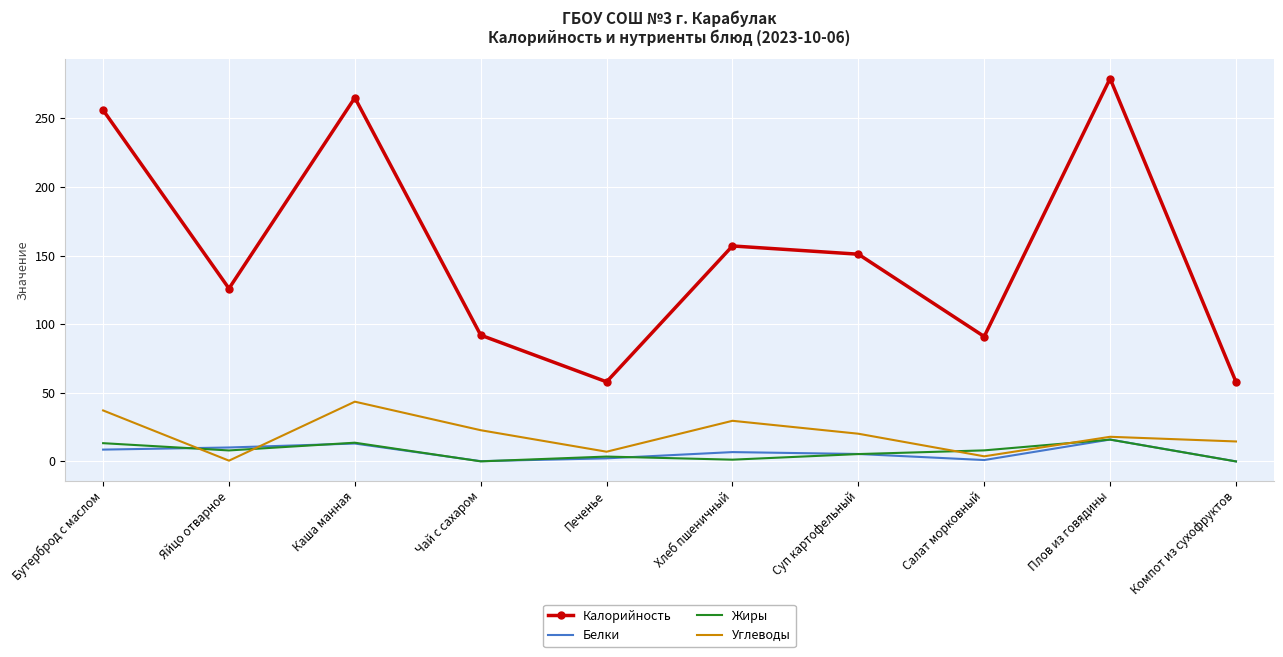

What are all the series names shown in the legend?

Калорийность, Белки, Жиры, Углеводы